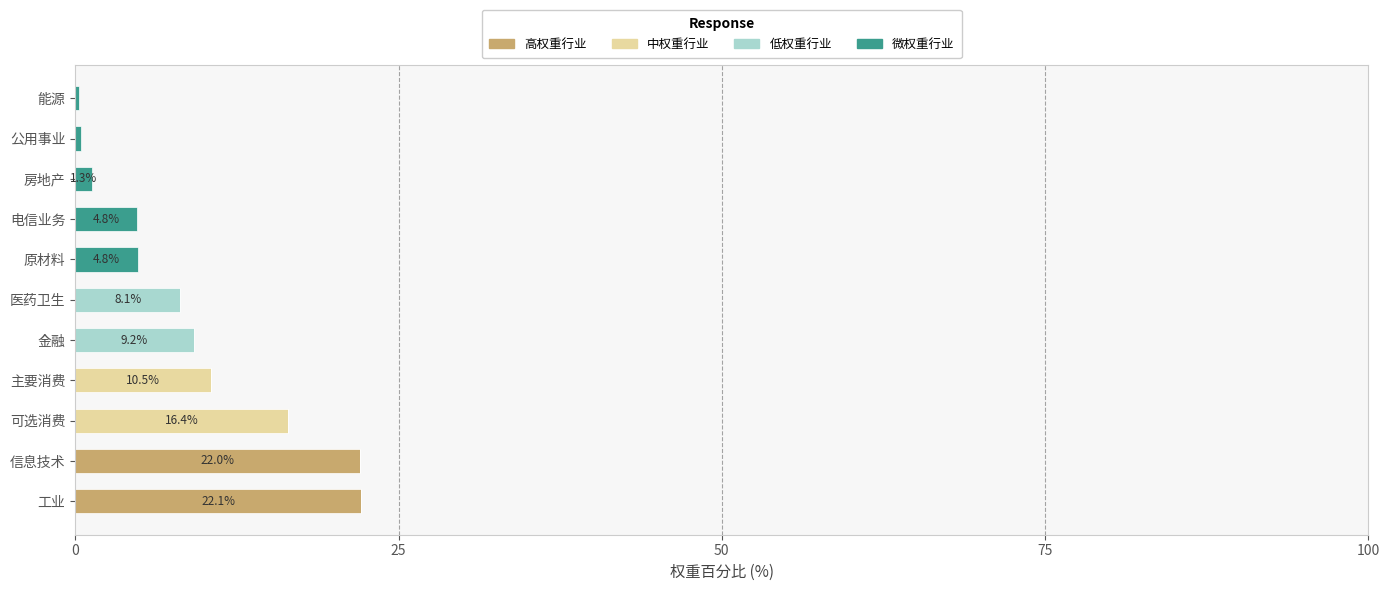

The 高权重行业 series shows 11.8 at 工业. True or false?

False